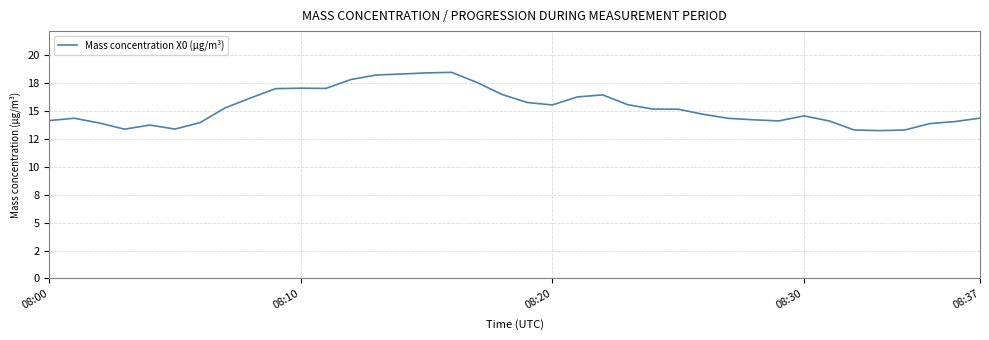

What is the difference between the second highest and second lowest values?

5.1